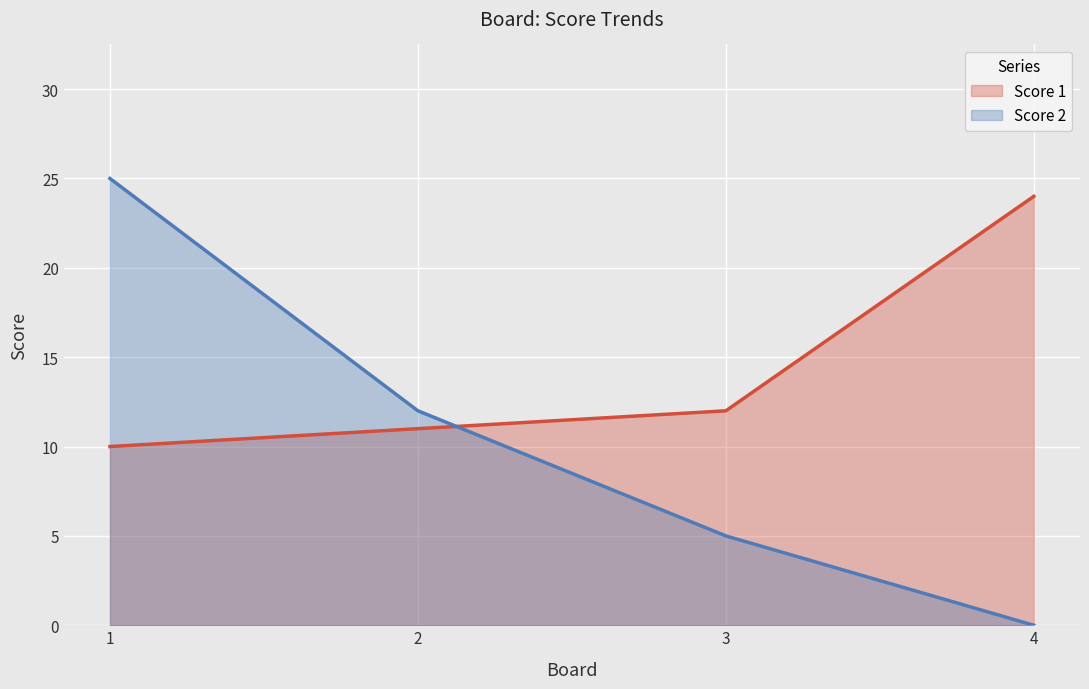

Between 1 and 4, which series saw the biggest shift?

Score 2